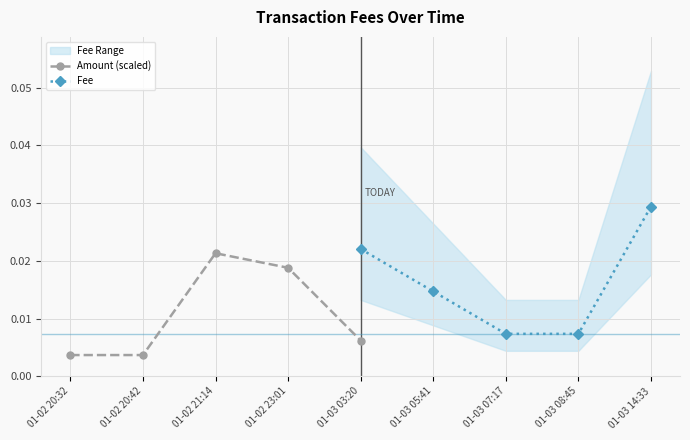

At which label does Fee reach its peak?

01-03 14:33